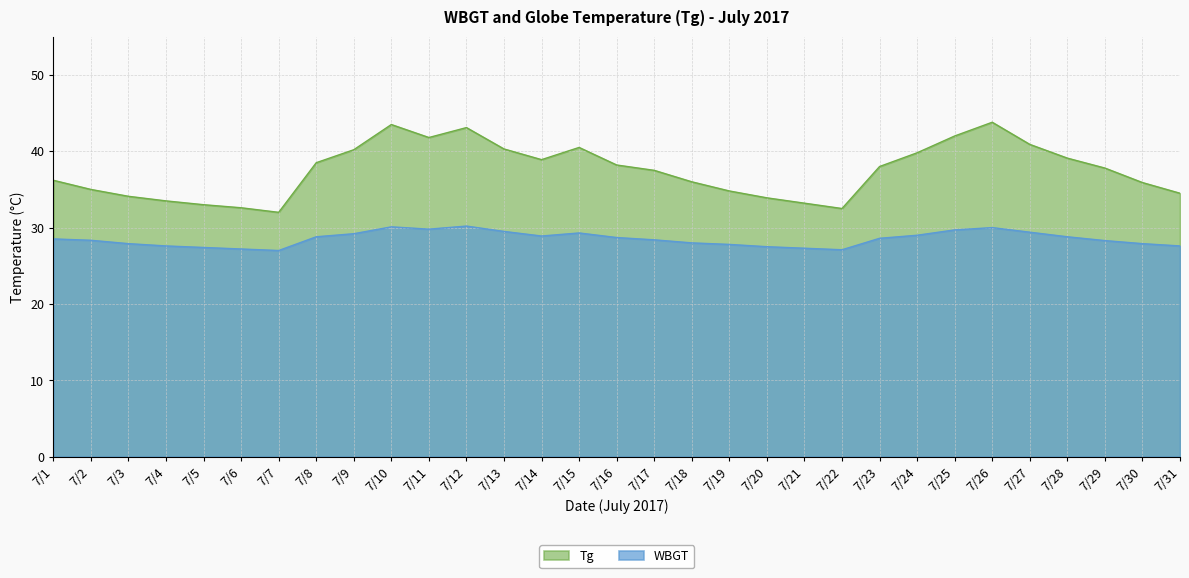

True or false: WBGT has more than 1 interior local peaks.

True